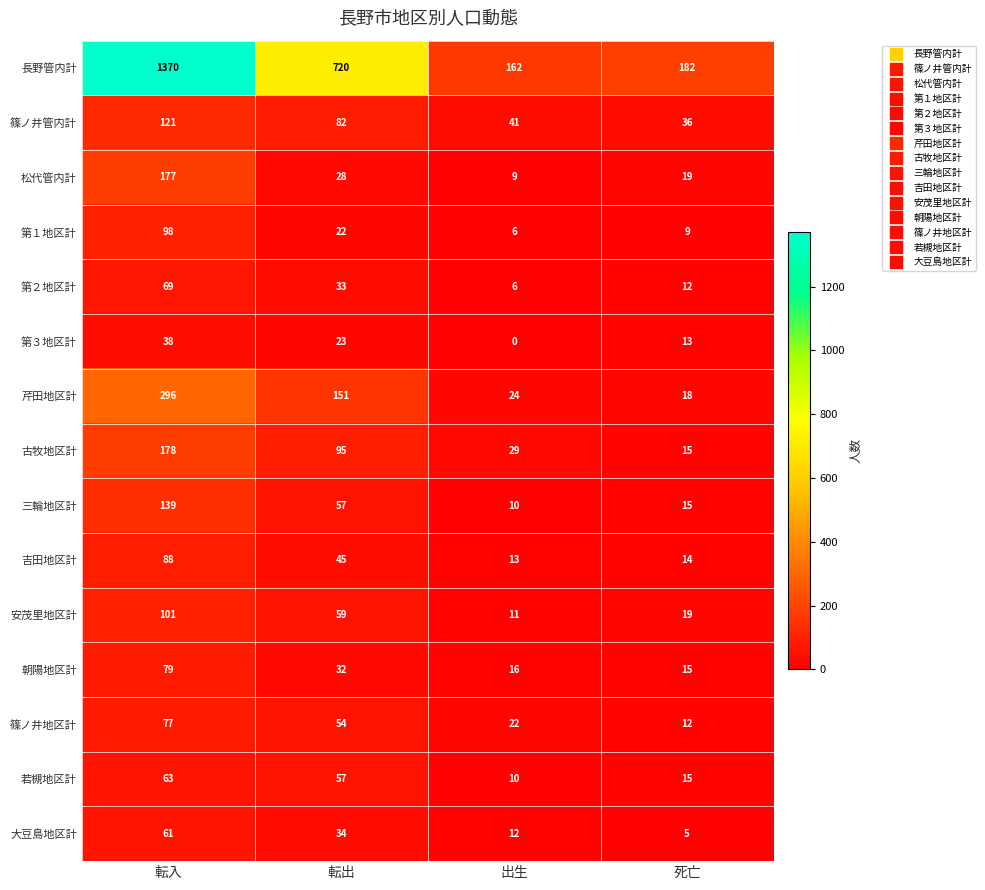

Where does the 朝陽地区計 series first go above 32?

転入